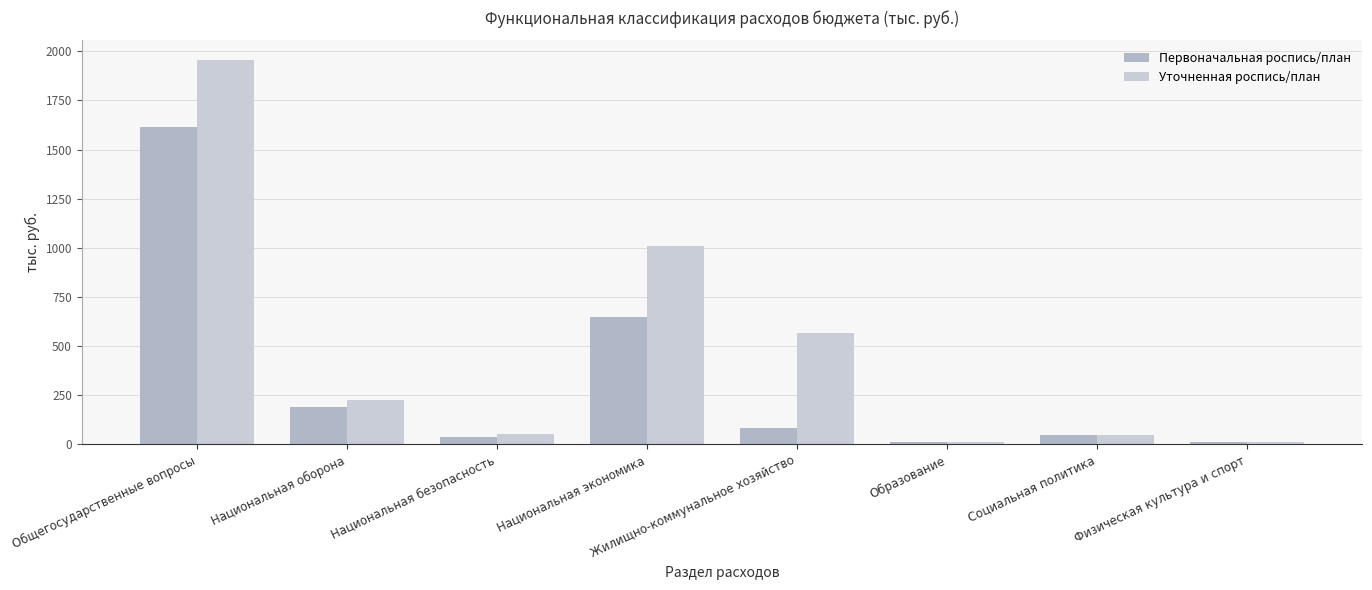

What is the minimum value for Первоначальная роспись/план?

10.0